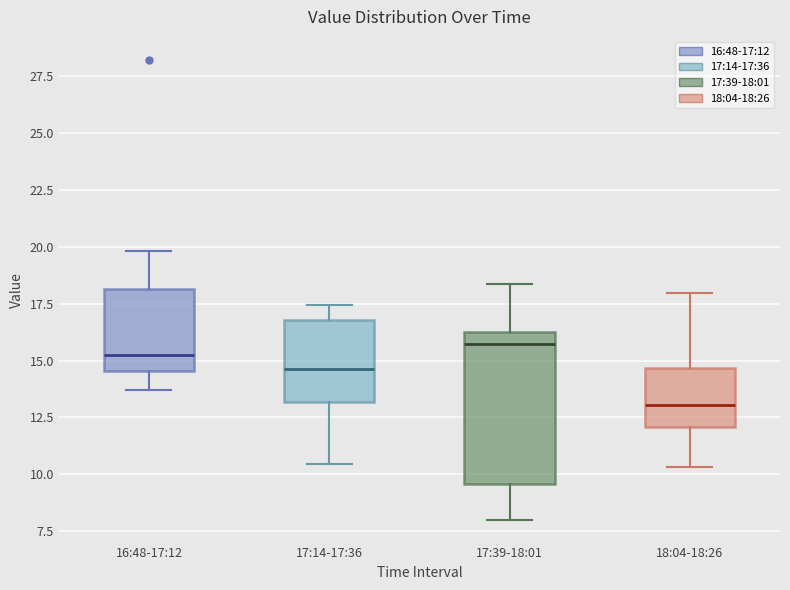

Where does the median line of the box for 18:04-18:26 sit on the y-axis? The values are not printed on the chart, so give them approximately, as read against the axis.

13.0